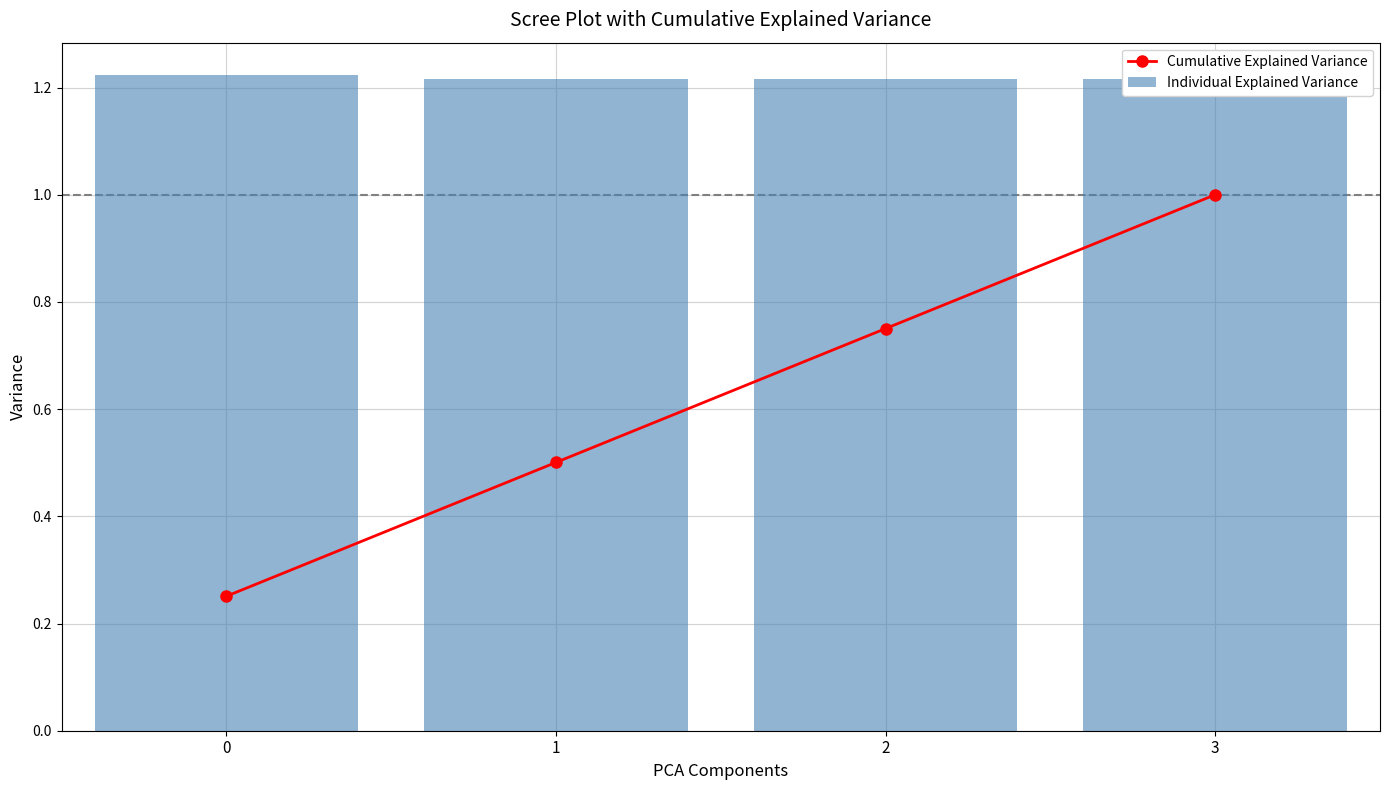

Is it true that Individual Explained Variance equals 0.3 at 3?

False